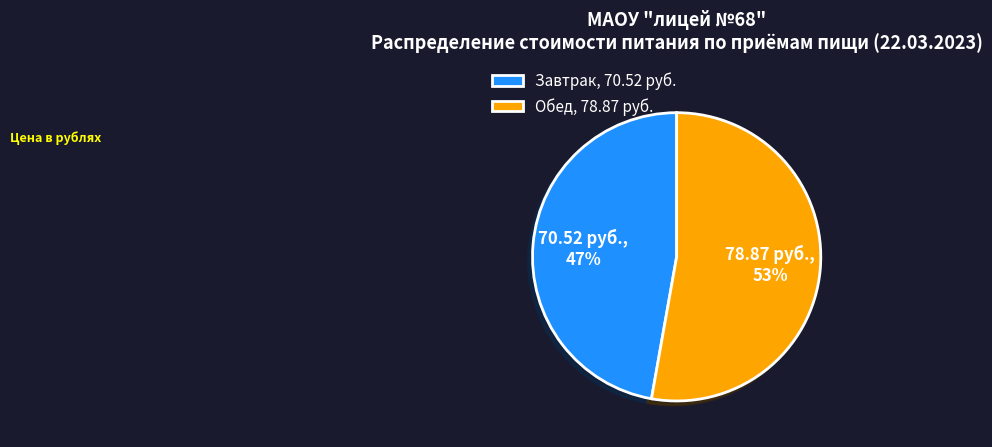

Approximately how many times larger is the value at Обед compared to Завтрак?

1.1